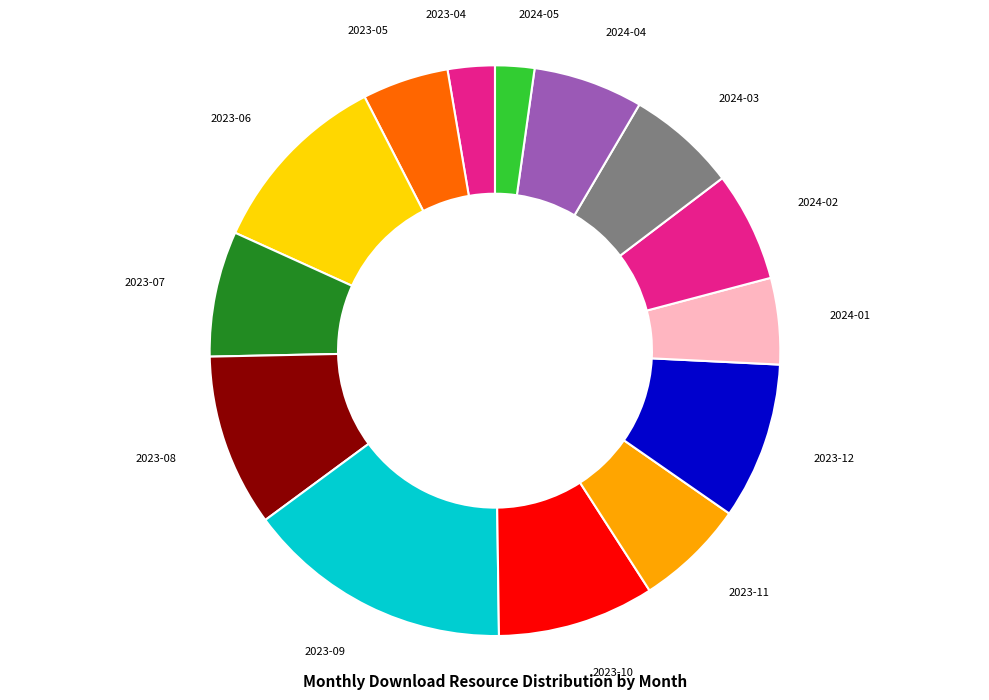

Rank the categories by value from lowest to highest.

2024-05, 2023-04, 2023-05, 2024-01, 2023-11, 2024-02, 2024-03, 2024-04, 2023-07, 2023-10, 2023-12, 2023-08, 2023-06, 2023-09